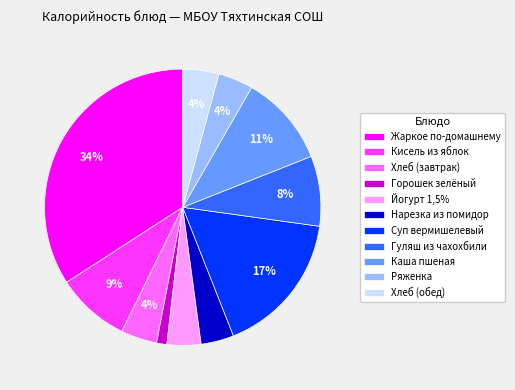

Count the number of slices in the pie.

11